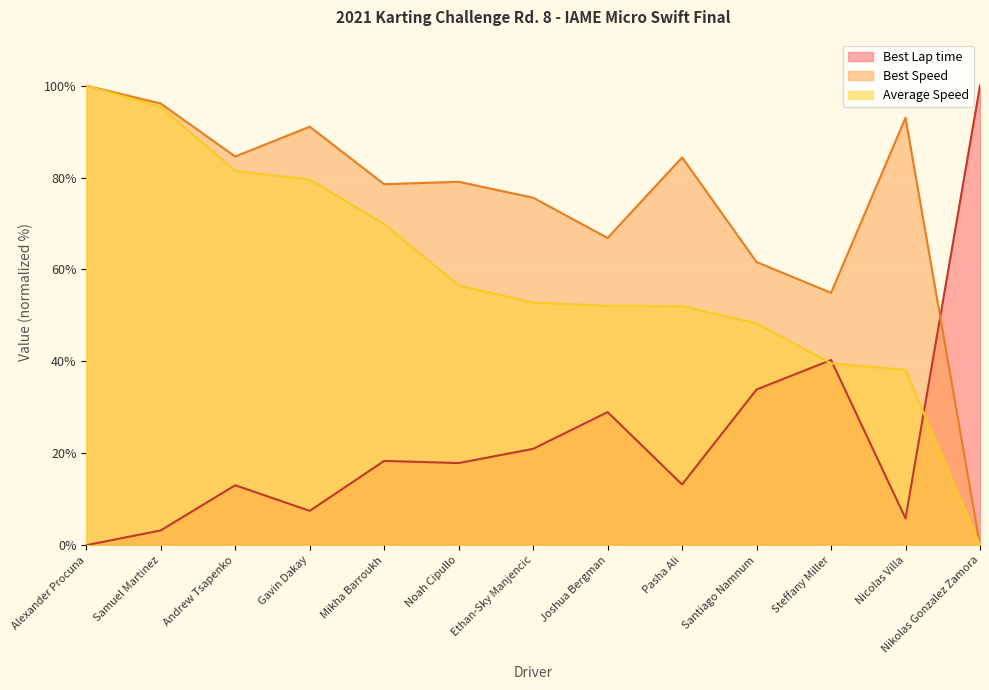

Rank the categories by Best Lap time value from highest to lowest.

Nikolas Gonzalez Zamora, Steffany Miller, Santiago Namnum, Joshua Bergman, Ethan-Sky Manjencic, Mikha Barroukh, Noah Cipullo, Pasha Ali, Andrew Tsapenko, Gavin Dakay, Nicolas Villa, Samuel Martinez, Alexander Procuna